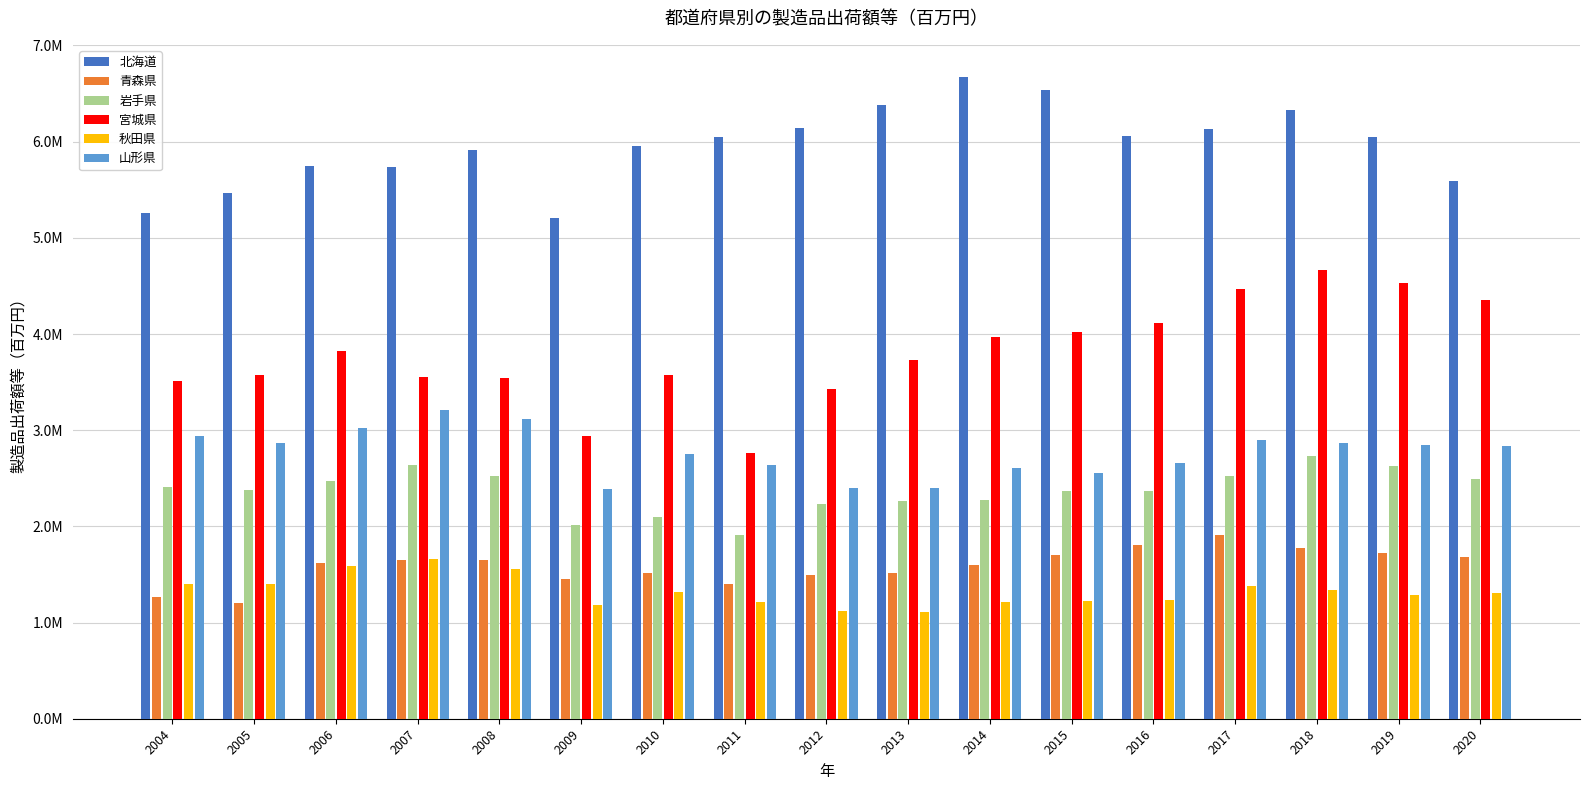

The 岩手県 series shows 1002904 at 2013. True or false?

False